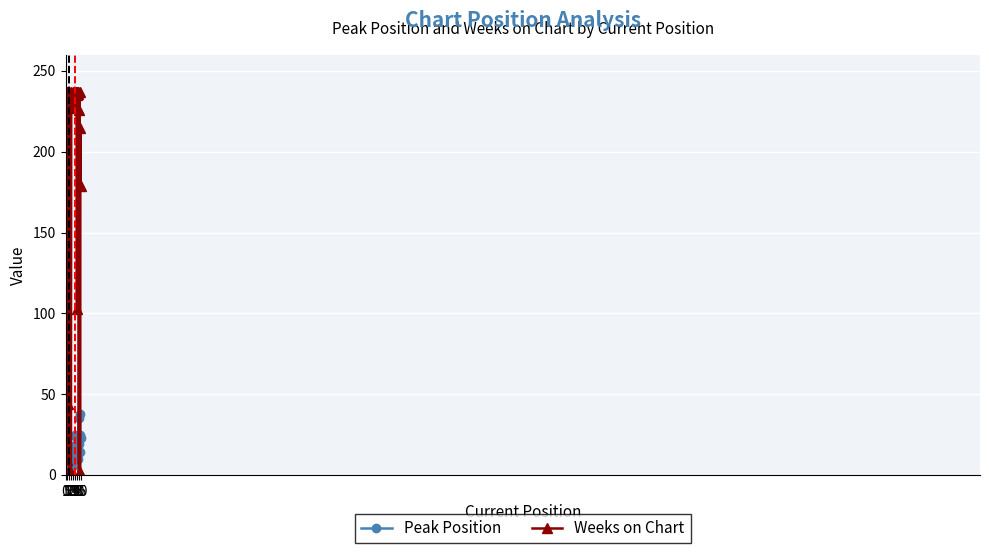

Which series has the largest range (max minus min)?

Weeks on Chart